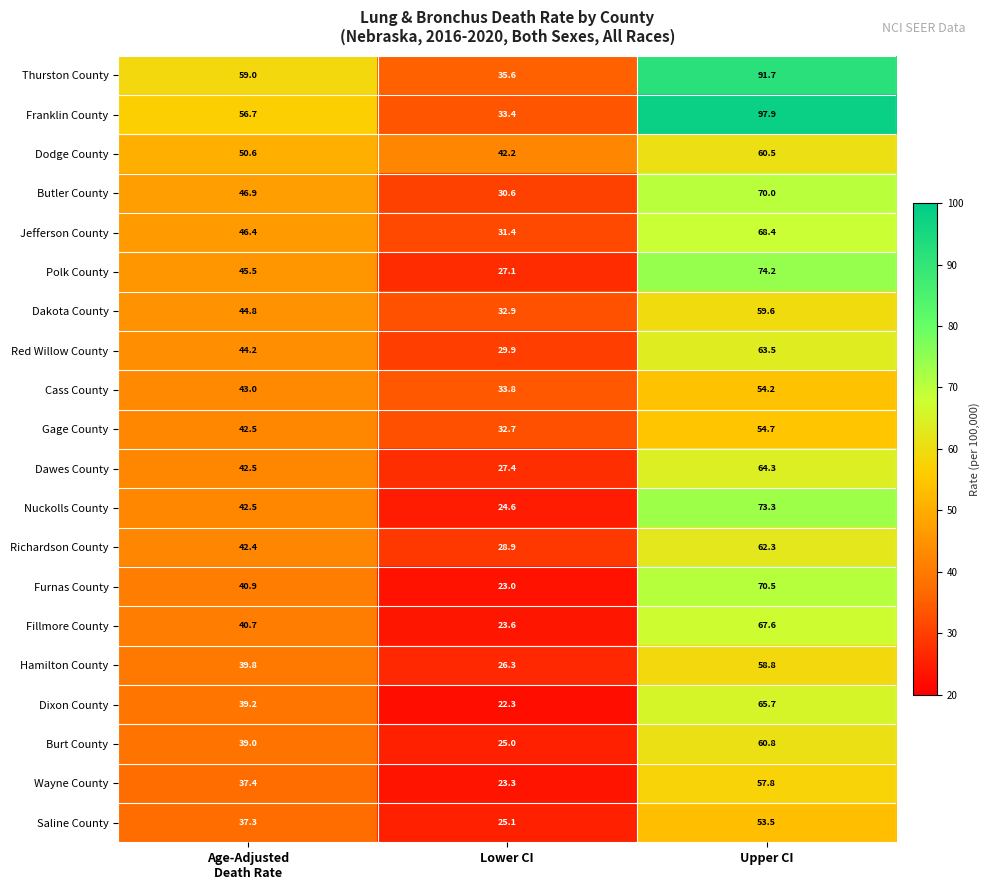

At which category is the sum across all series the highest?

Upper CI